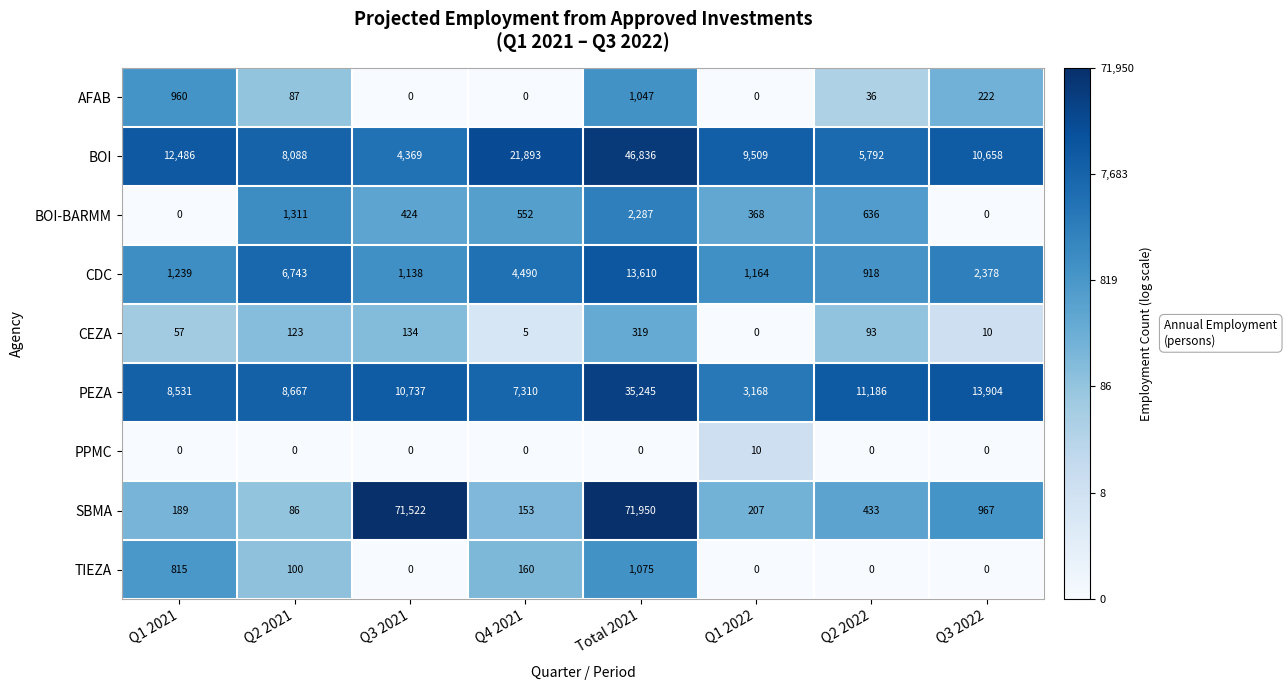

What is the highest value of the BOI-BARMM series?

2287